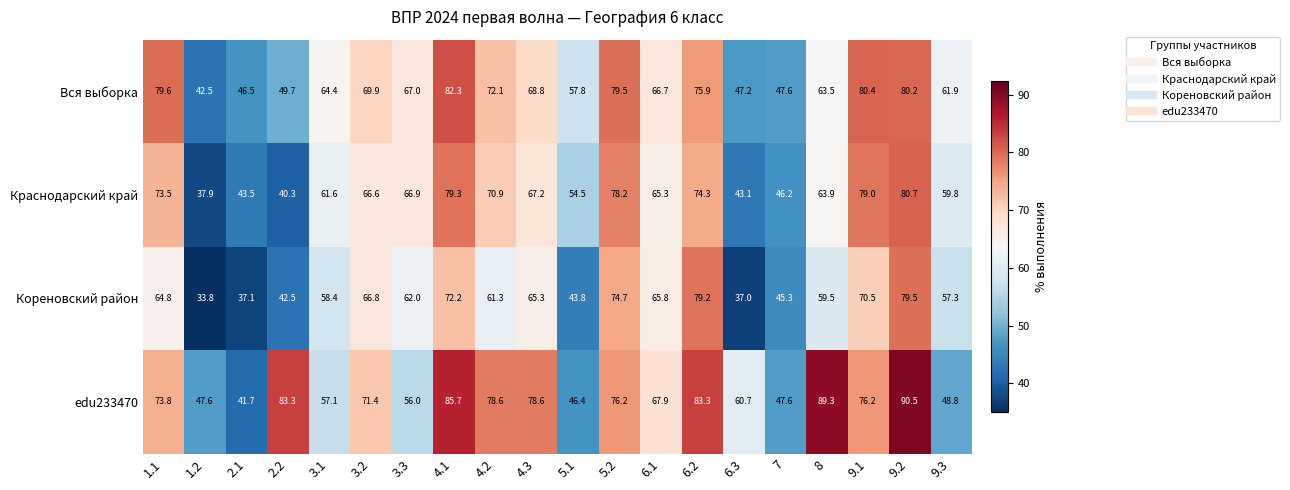

What is the greatest value displayed?

90.5